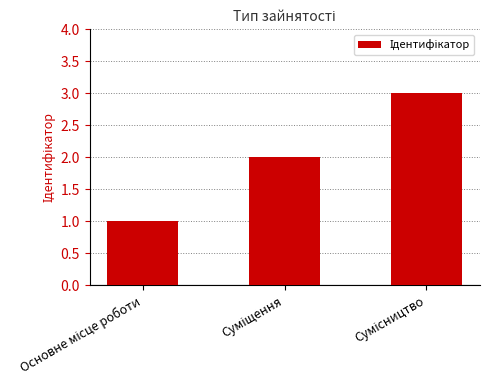

What is the greatest value displayed?

3